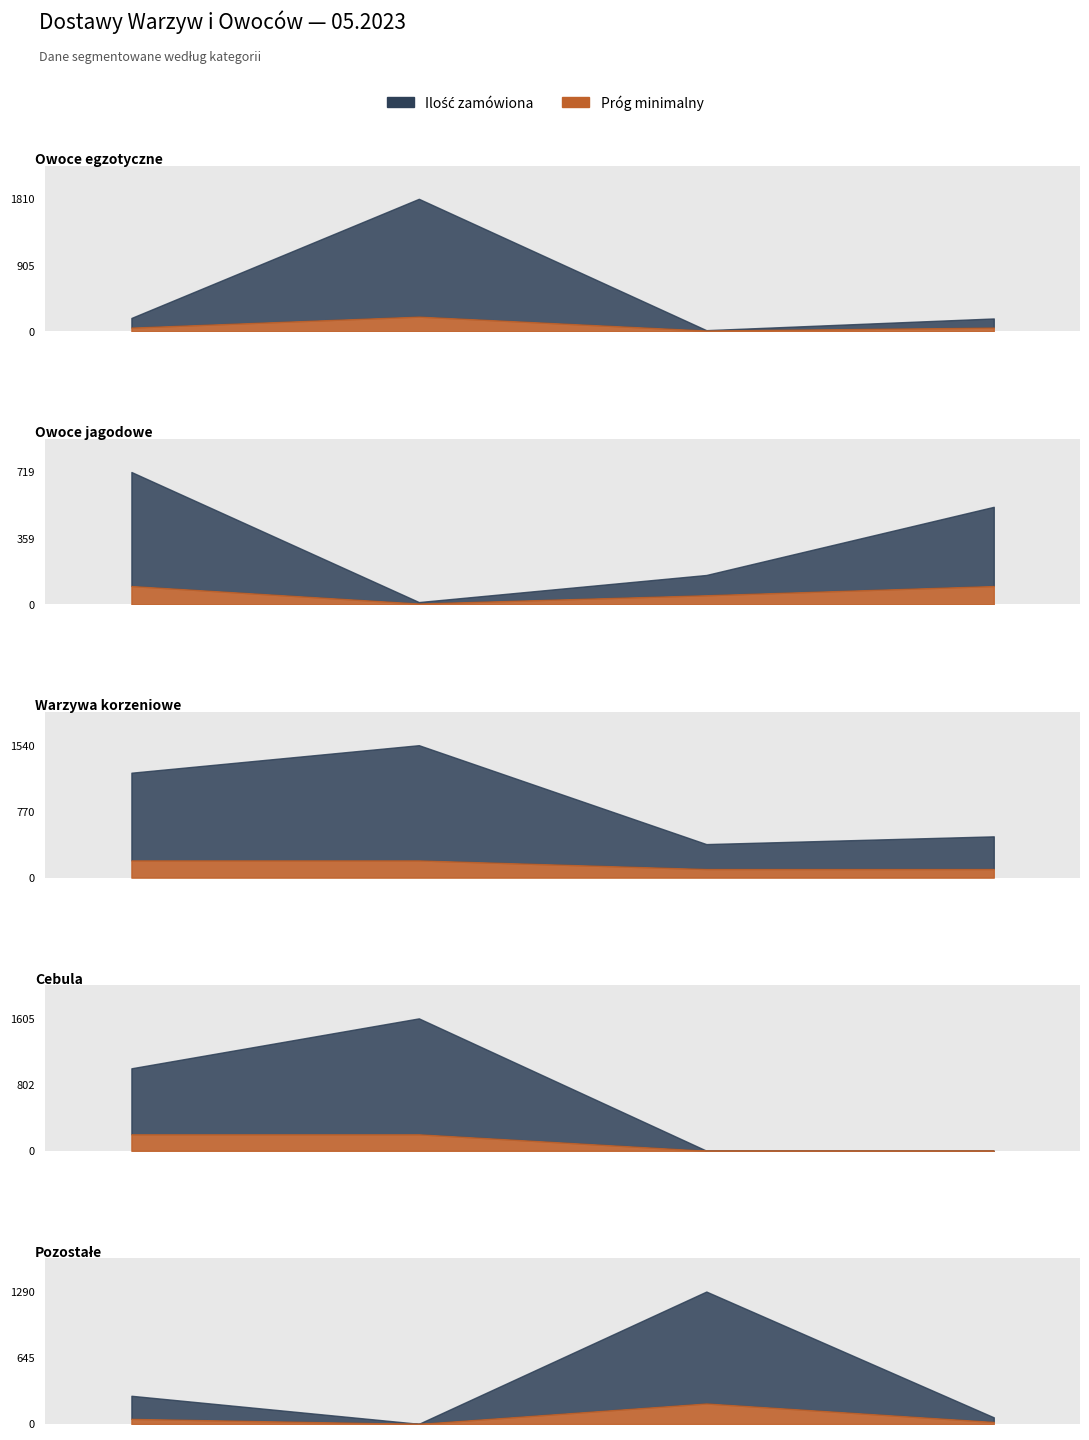

In Ilość (próg), how many points are lower than both neighbors (excluding endpoints)?

3